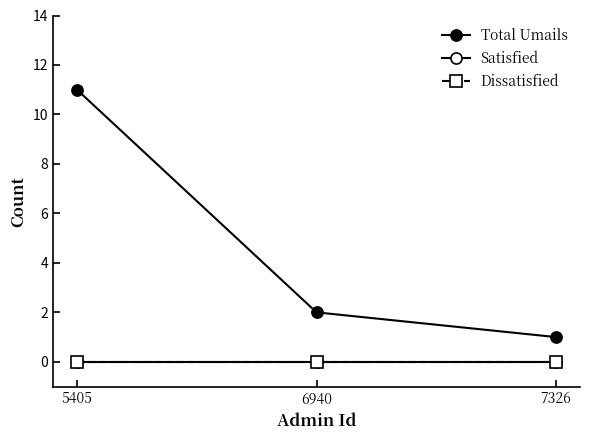

What is the sum of the Total Umails values at 7326 and 5405?

12